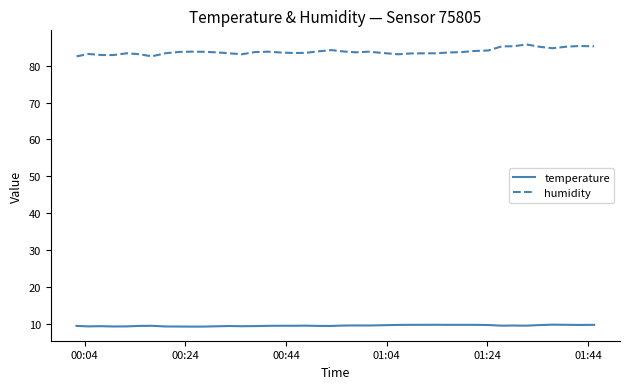

True or false: humidity and temperature cross at least once.

False